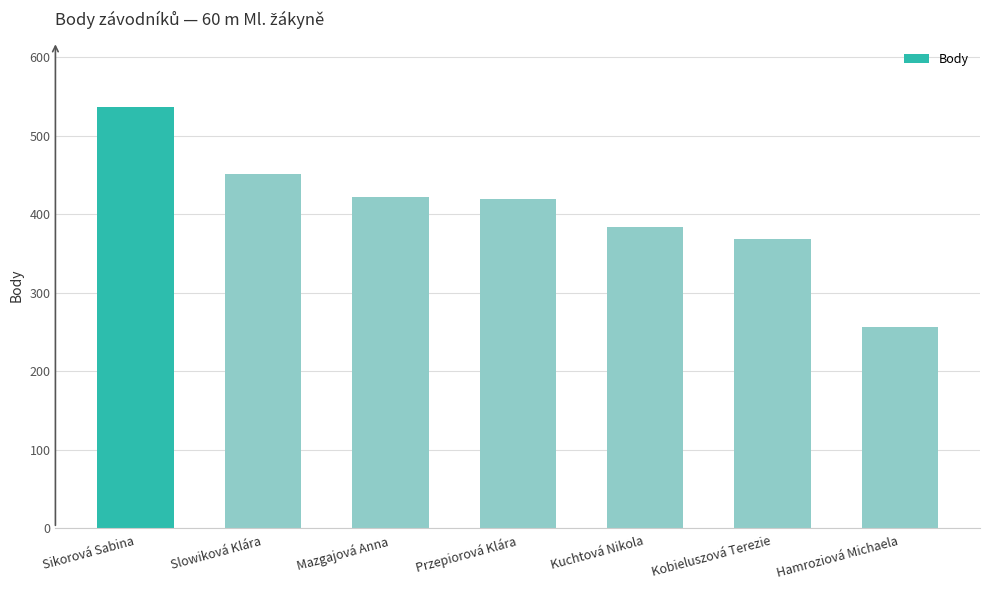

How many distinct data groups are displayed?

1